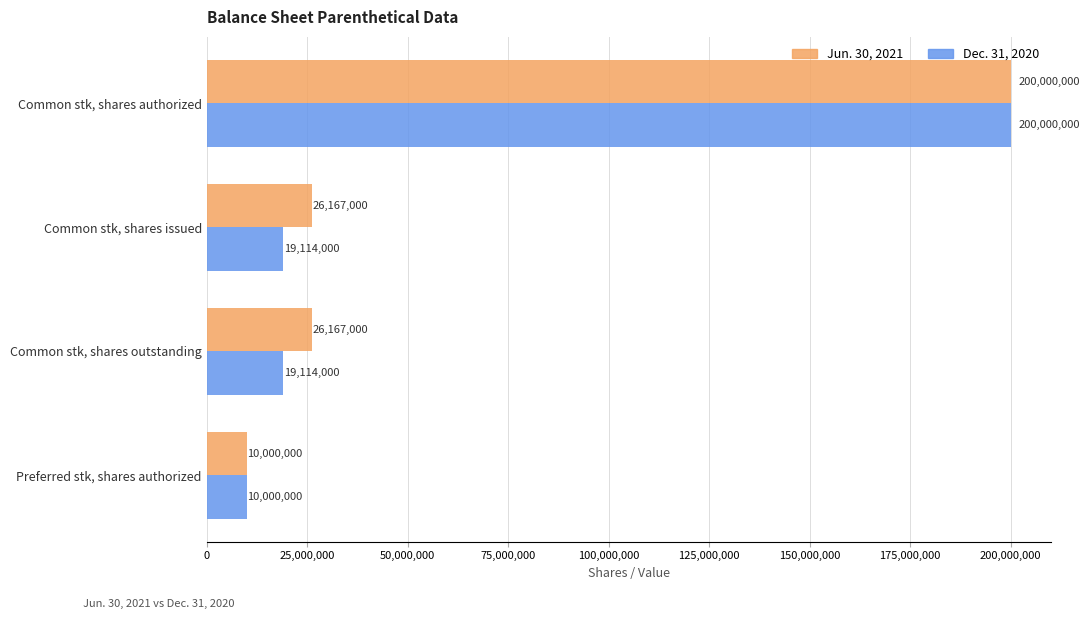

Read the Jun. 30, 2021 value at Common stk, shares outstanding.

26167000